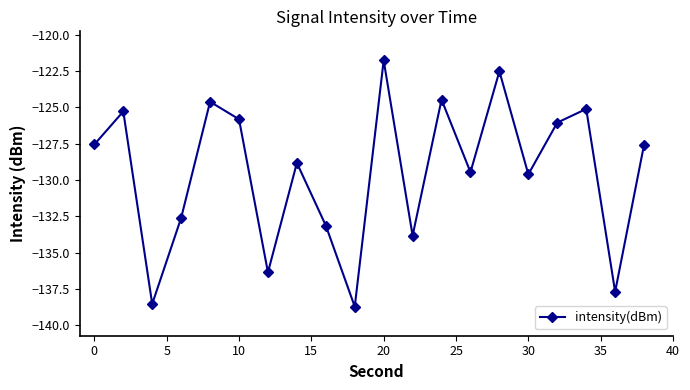

How many points are lower than both their immediate neighbors (excluding endpoints)?

7